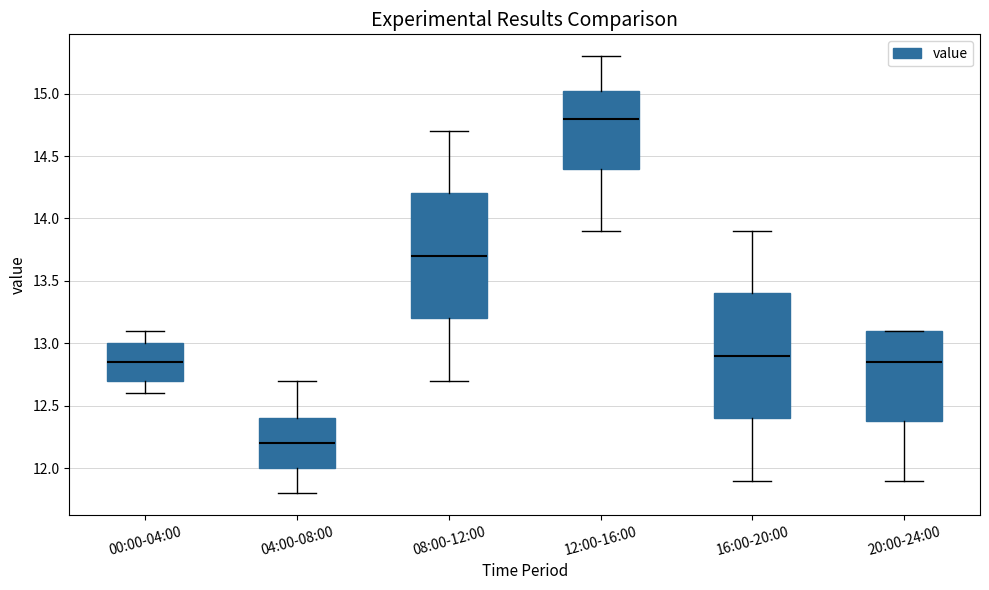

Which box's median line is the lowest?

04:00-08:00